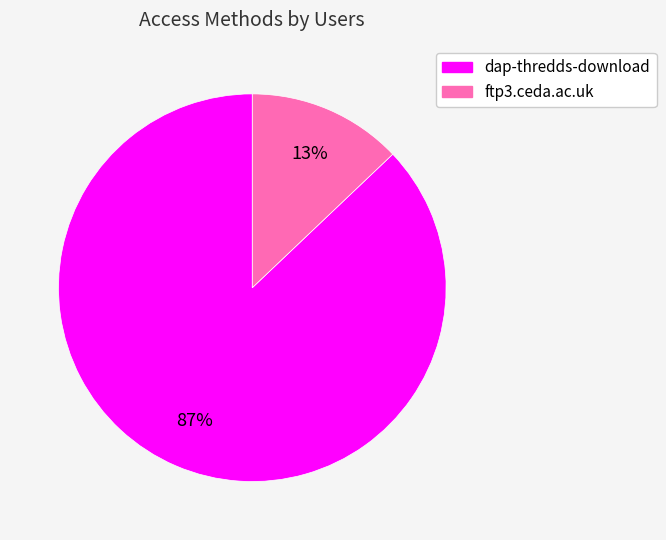

Is dap-thredds-download the majority of the pie?

Yes